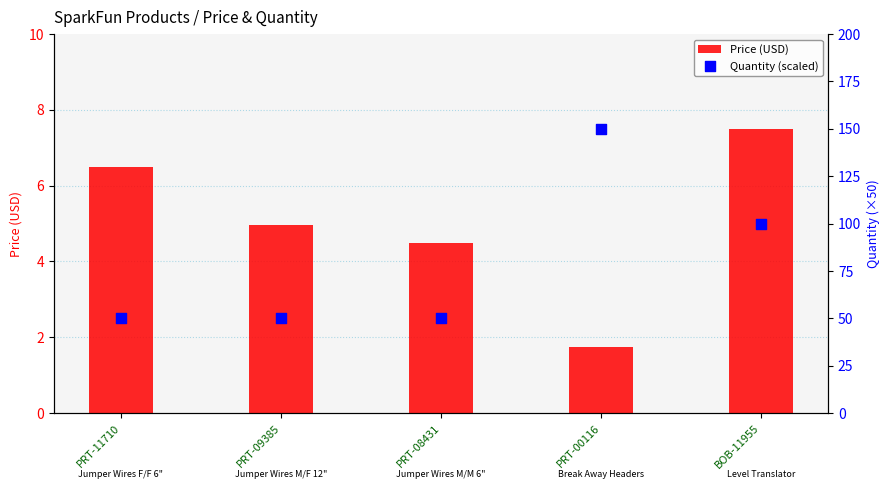

Which series has the largest Y range (max minus min)?

Quantity (scaled)